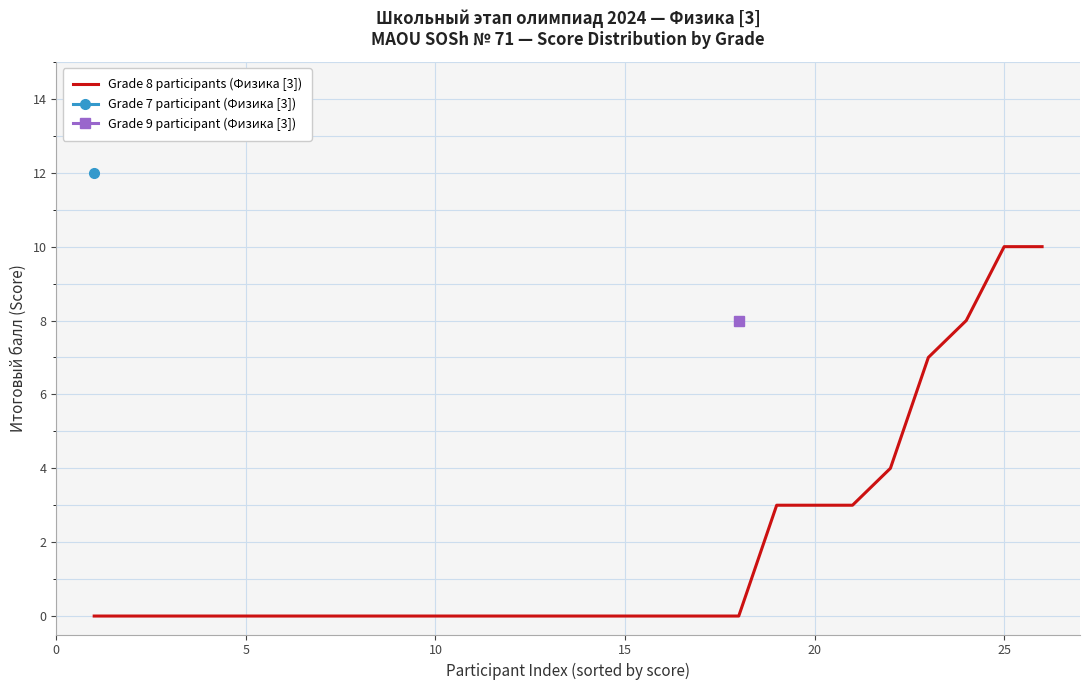

Between 21 and 22, which is larger?

22